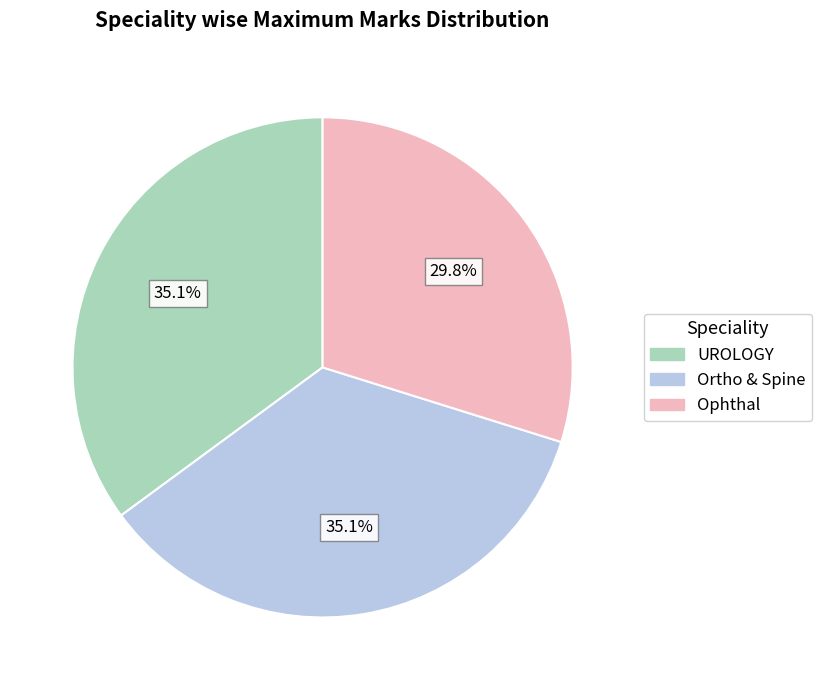

Combined, what portion of the pie is Ophthal and UROLOGY?

64.9%